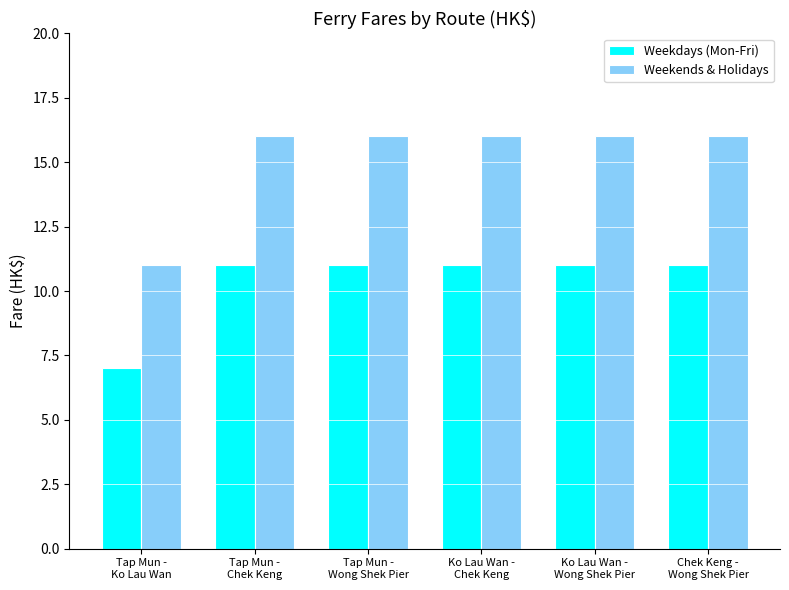

What is the difference between the highest and lowest values at Tap Mun -
Wong Shek Pier?

5